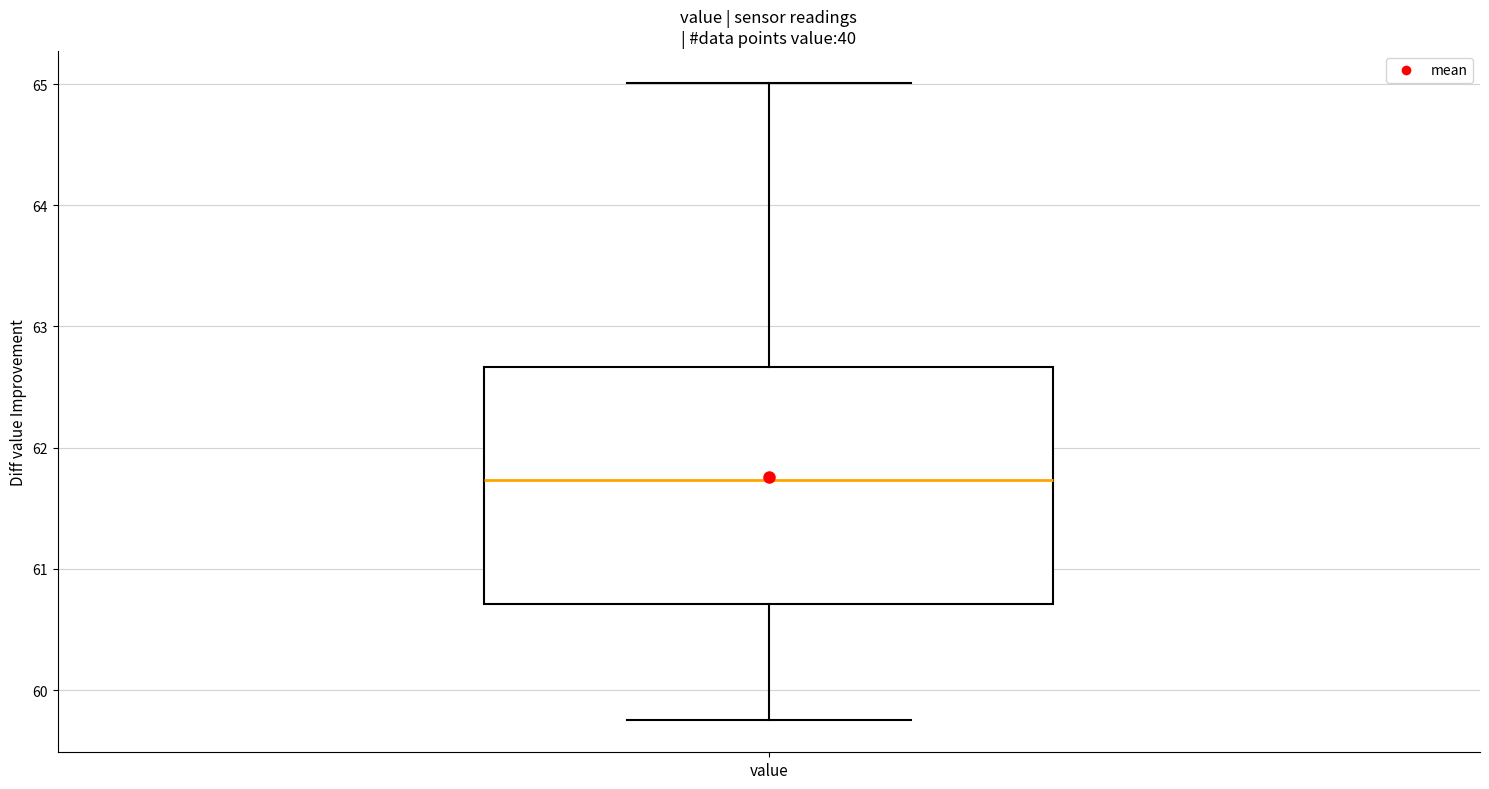

Transcribe this box plot: give where the median line is, the range the box spans, and where the two whiskers end, as read against the y-axis. The values are not printed on the chart, so give them approximately, as read against the axis.

median 61.7, box 60.7 to 62.7, whiskers 59.8 to 65.0